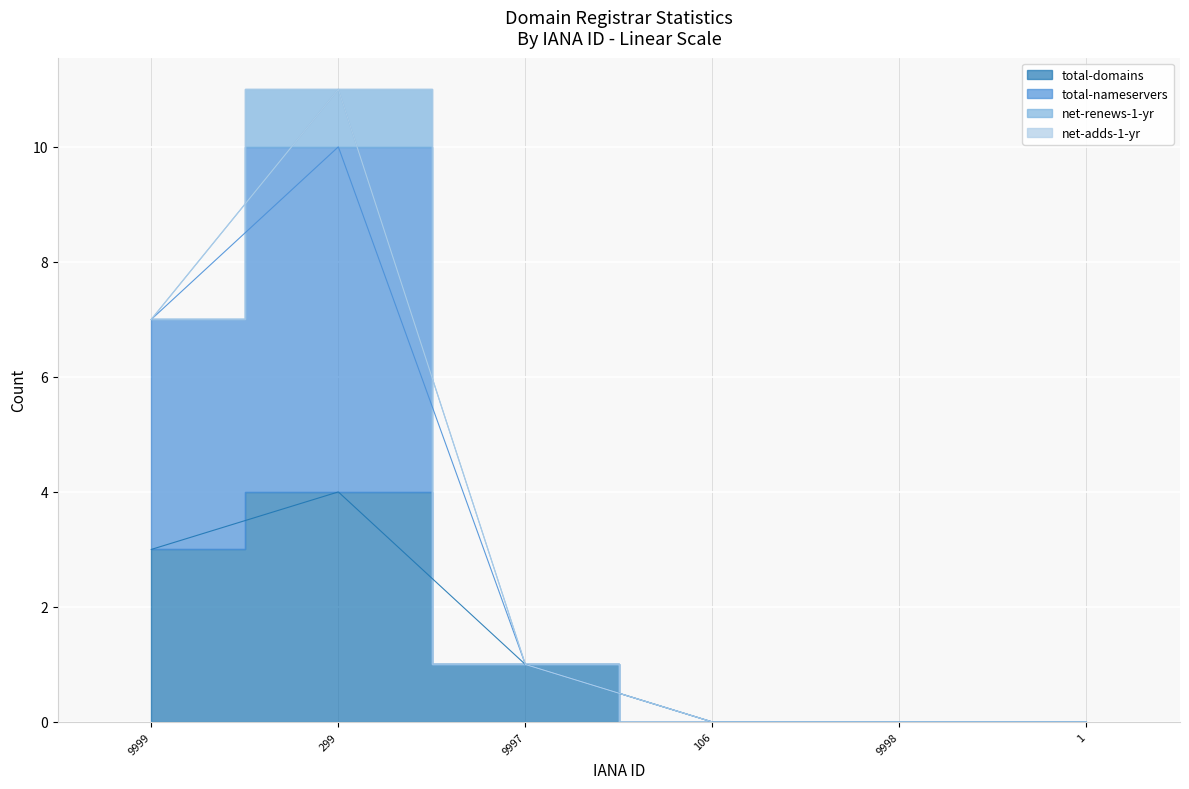

List the labels in order of total-nameservers value, smallest first.

106, 9998, 1, 9997, 9999, 299